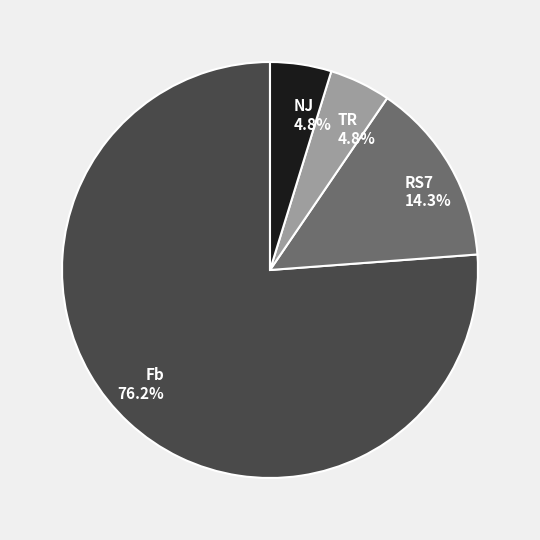

True or false: Fb accounts for 76% of the total.

True